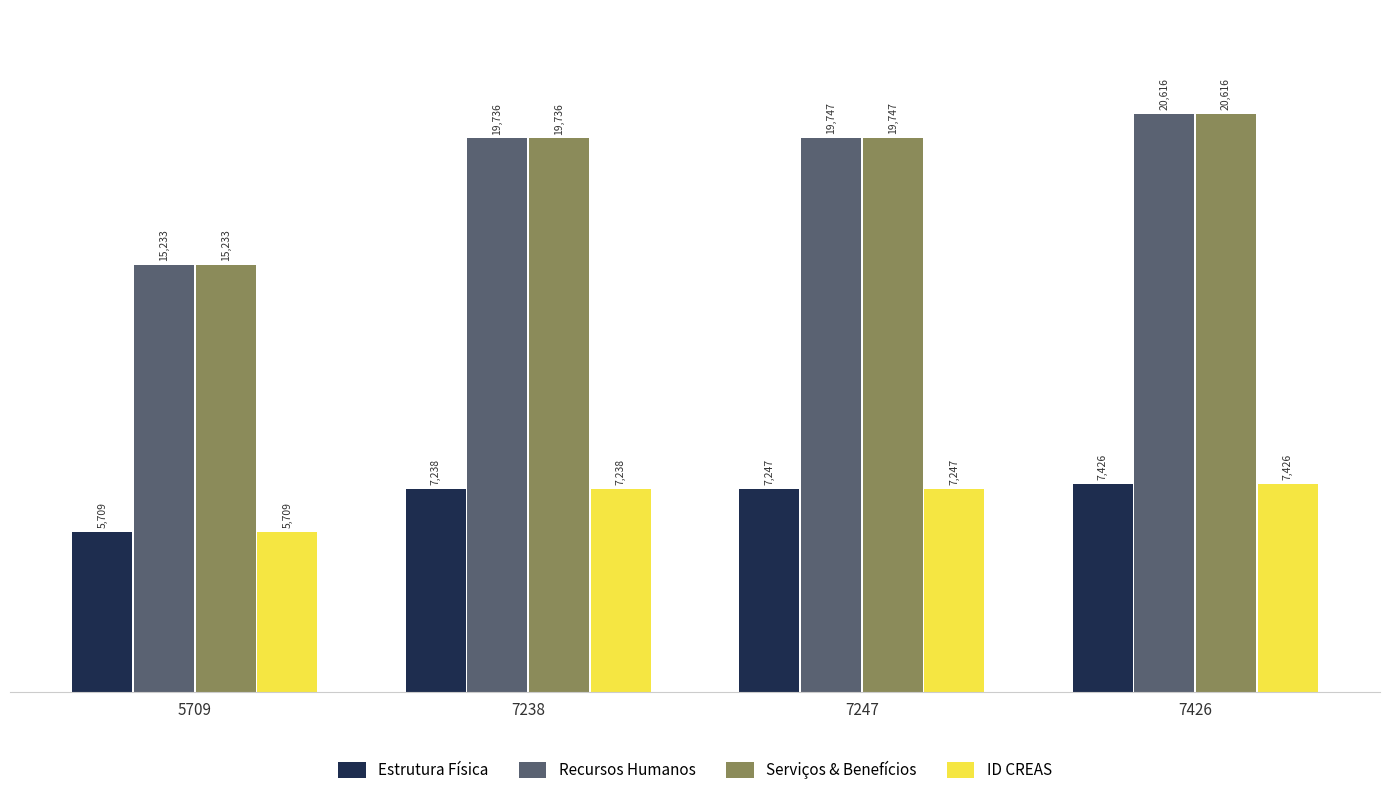

What is the difference between the highest and lowest values at 7426?

13190